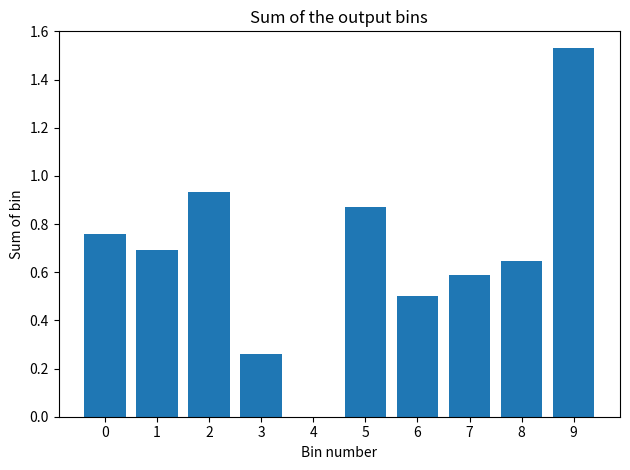

What is the sum of the values at 6 and 7?

1.1